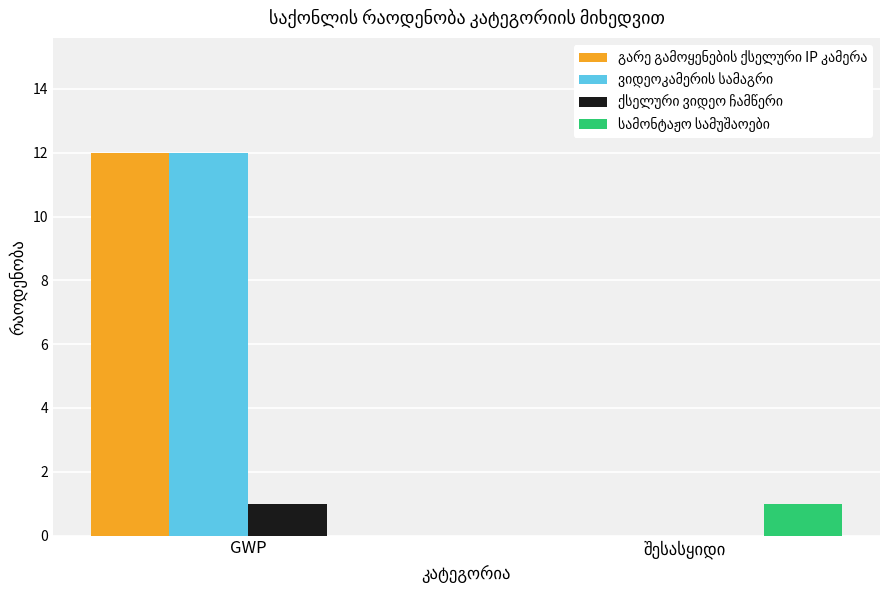

At which category is the sum across all series the highest?

GWP